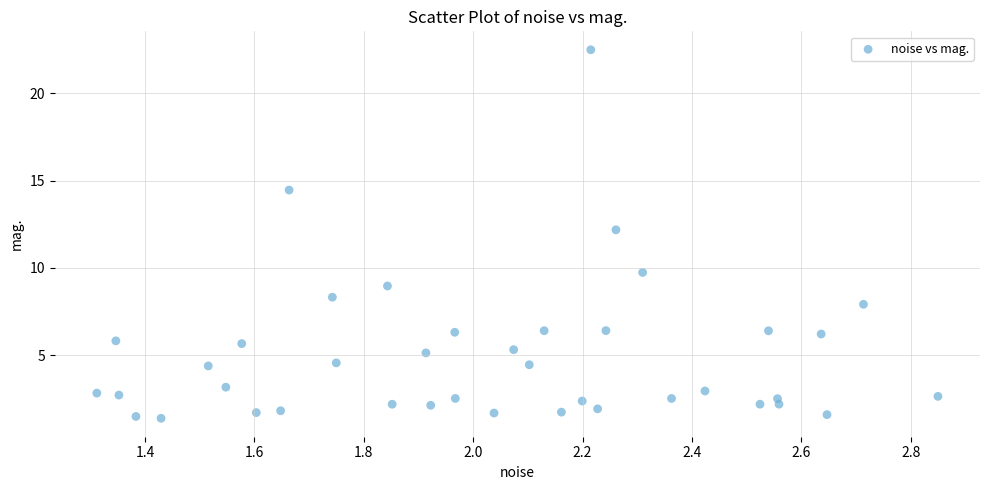

What is the range of X values (max minus min)?

1.5